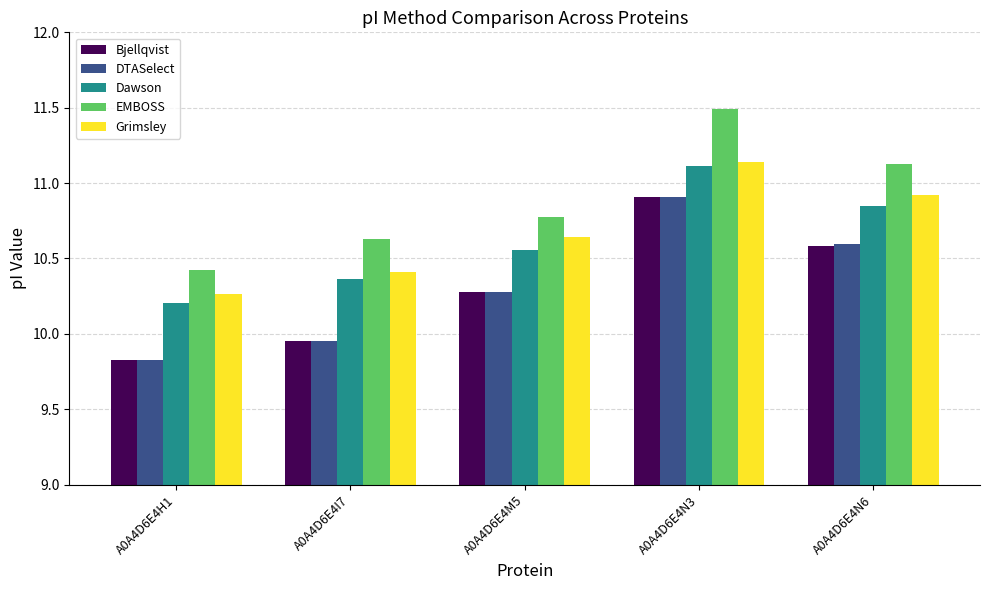

The Grimsley series shows 5.9 at A0A4D6E4N6. True or false?

False